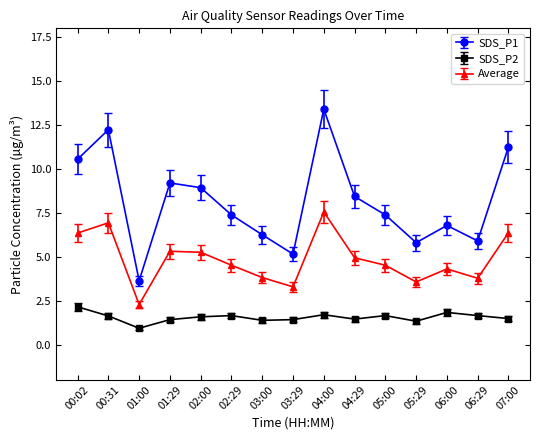

Which label corresponds to the smallest value in the chart?

01:00